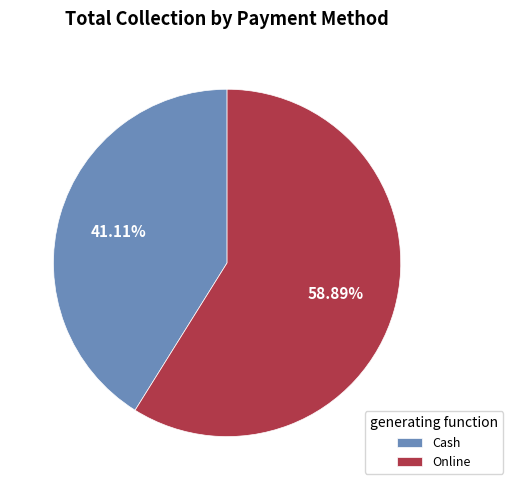

Between Cash and Online, which is larger?

Online